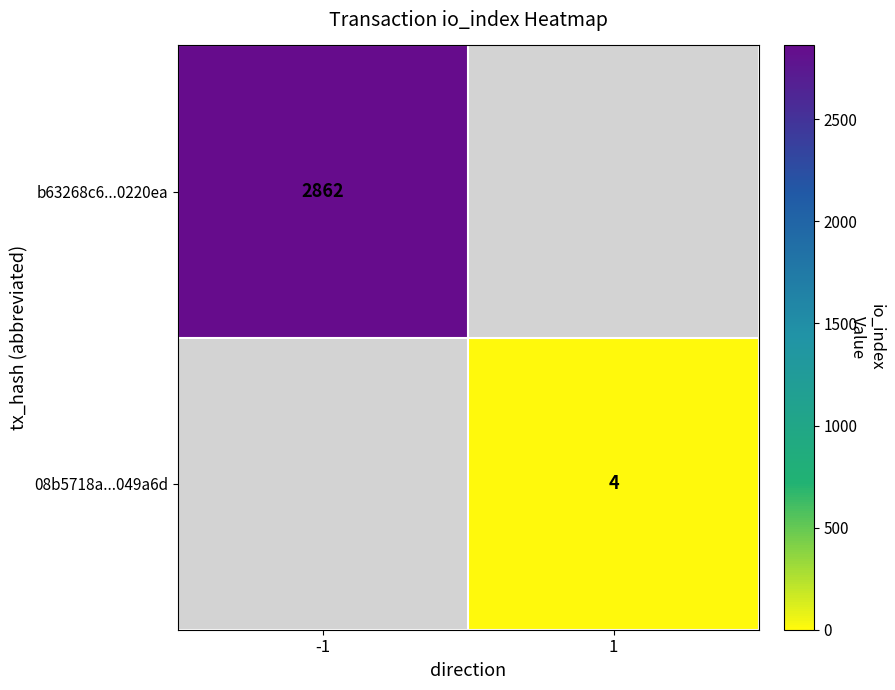

Is it true that 08b5718a...049a6d equals 3 at 1?

False